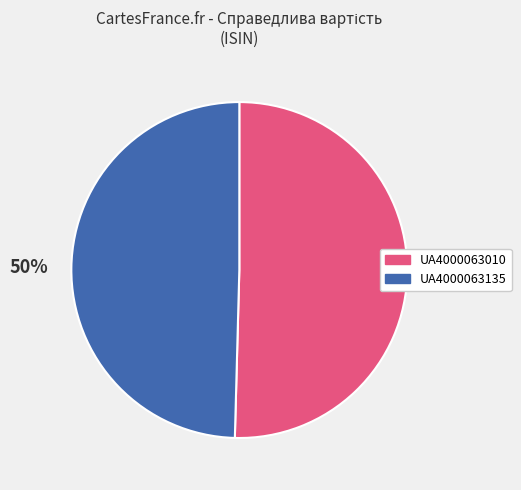

Approximately how many times larger is the value at UA4000063135 compared to UA4000063010?

1.0